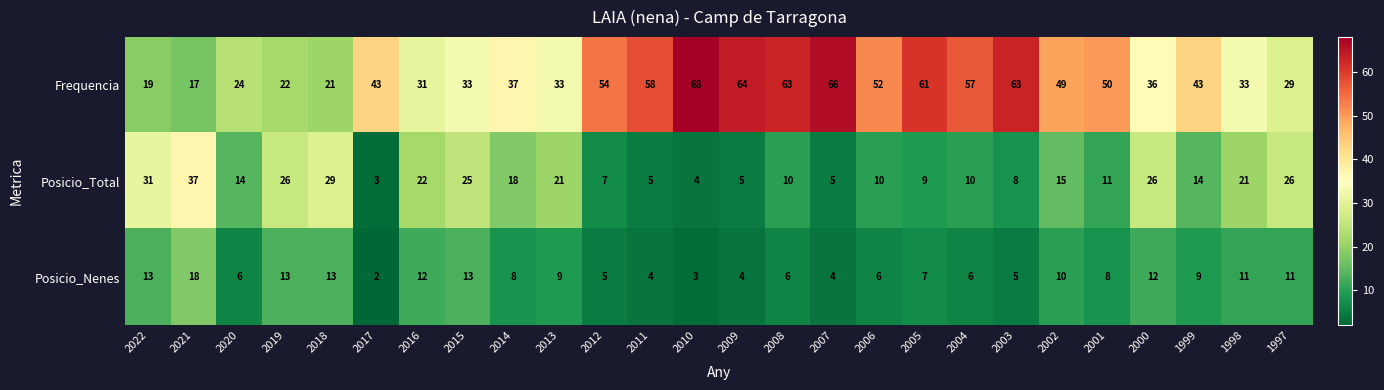

At which category is the sum across all series the highest?

2008